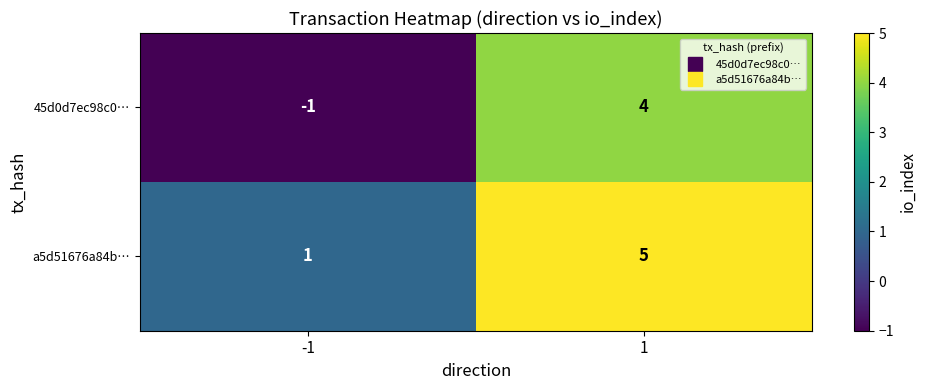

The value of 45d0d7ec98c0… at -1 is 0. True or false?

False